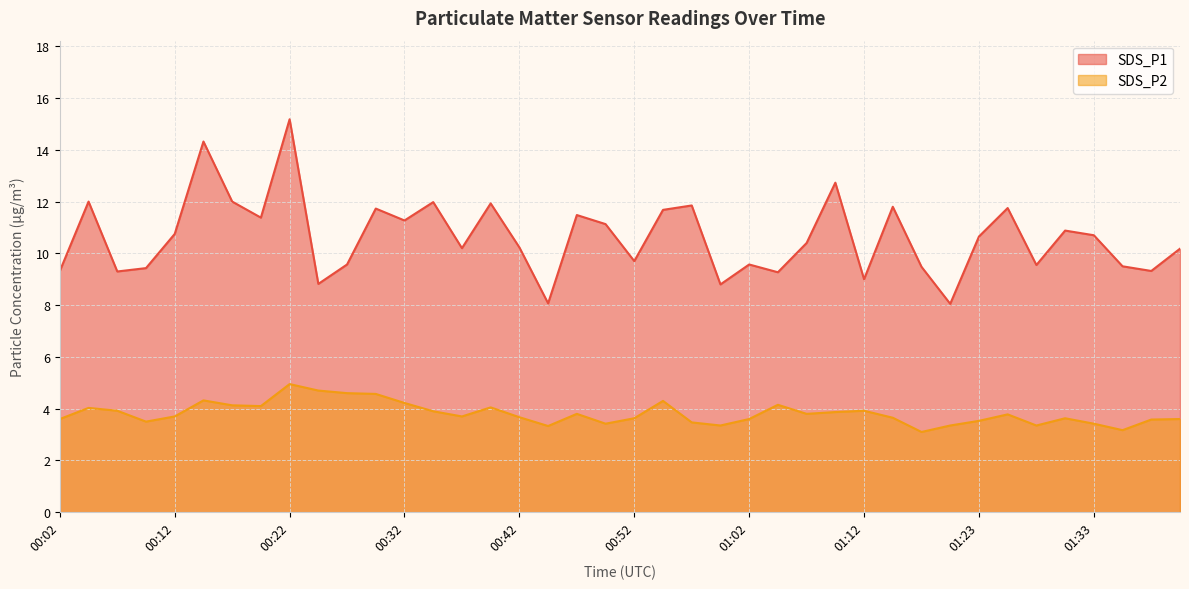

At 00:25, list the series in order from largest to smallest.

SDS_P1, SDS_P2